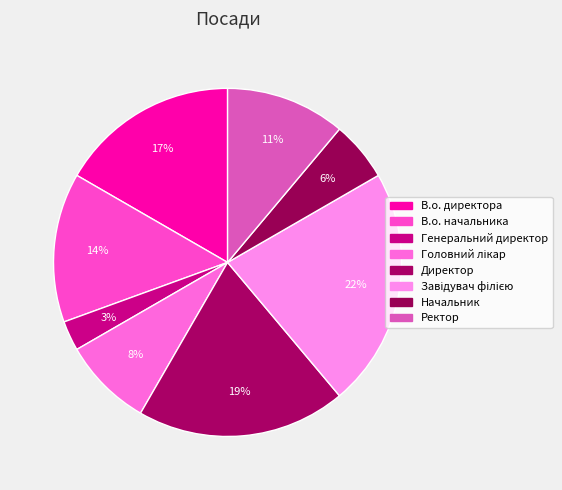

Count the number of slices in the pie.

8